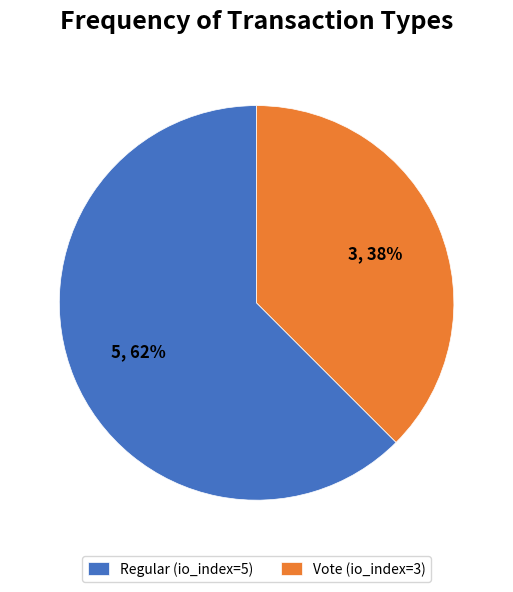

How many slices are in this pie chart?

2